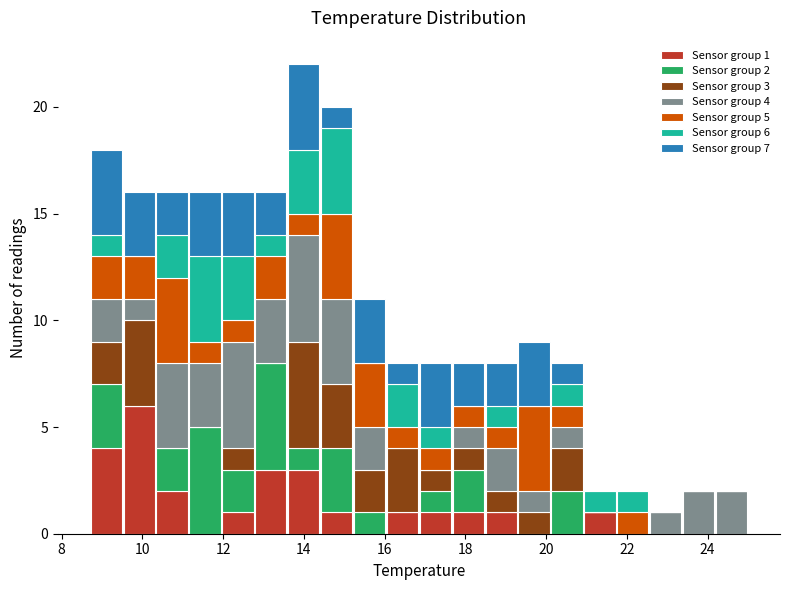

Which range on the x-axis has the tallest stacked bar (by total height)?

13.6 to 14.4